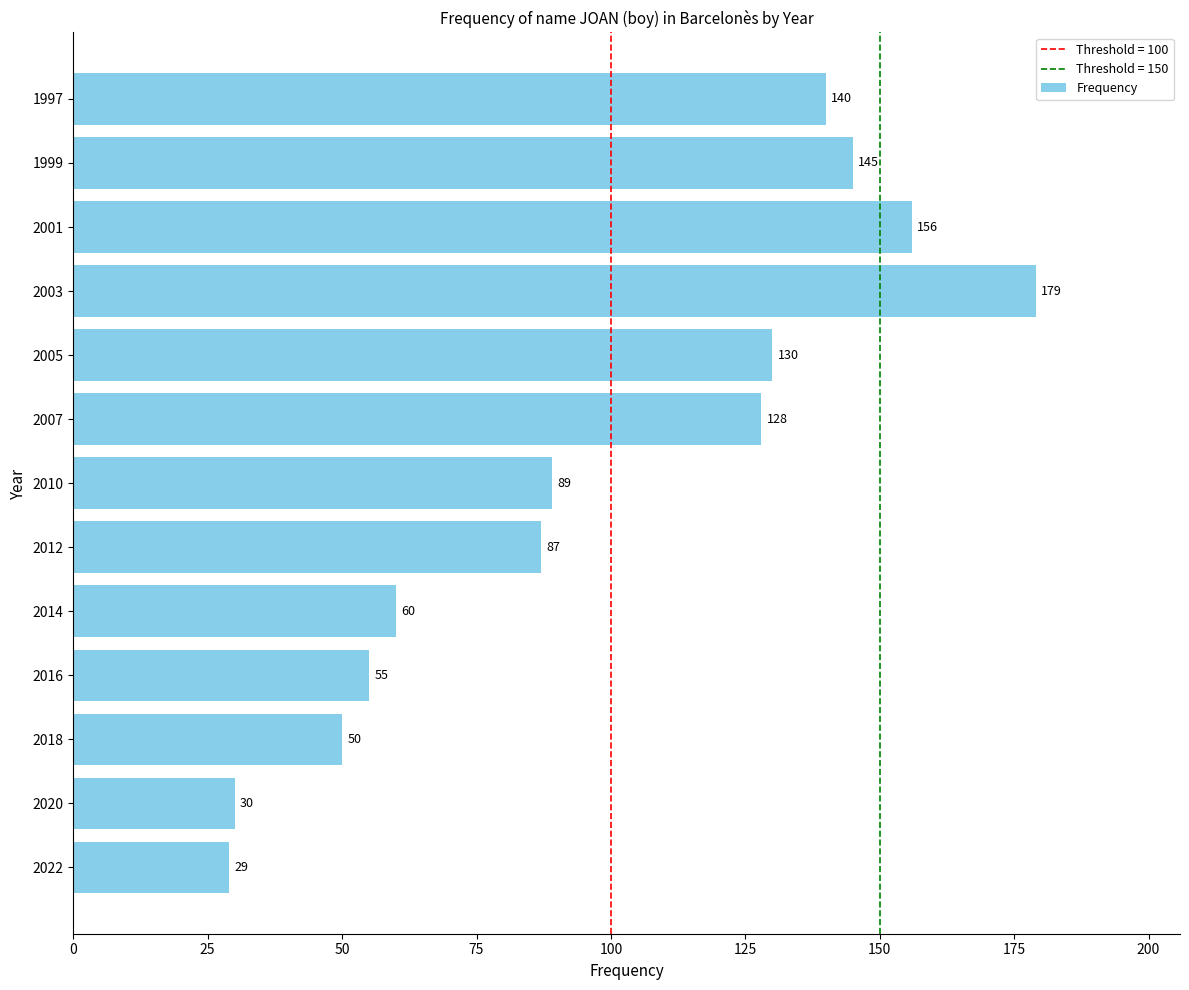

Reading top to bottom, what are all the values shown in this chart?

140	145	156	179	130	128	89	87	60	55	50	30	29